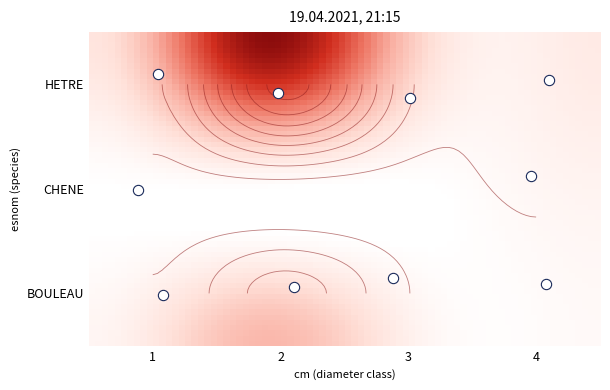

Which category has the lowest value across all series?

2